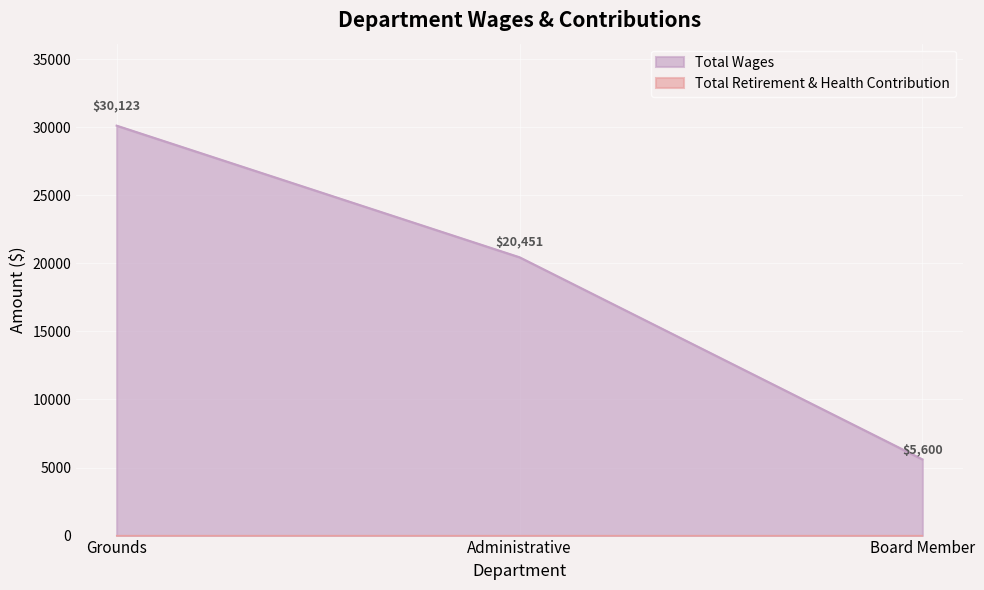

What is the change in value from Administrative to Board Member?

-14851